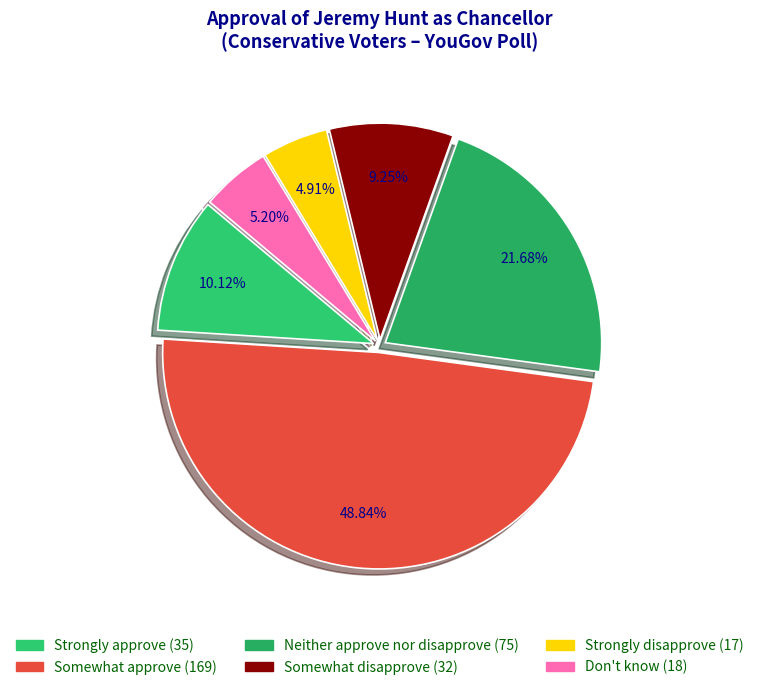

Rank the categories by value from highest to lowest.

Somewhat approve, Neither approve nor disapprove, Strongly approve, Somewhat disapprove, Don't know, Strongly disapprove